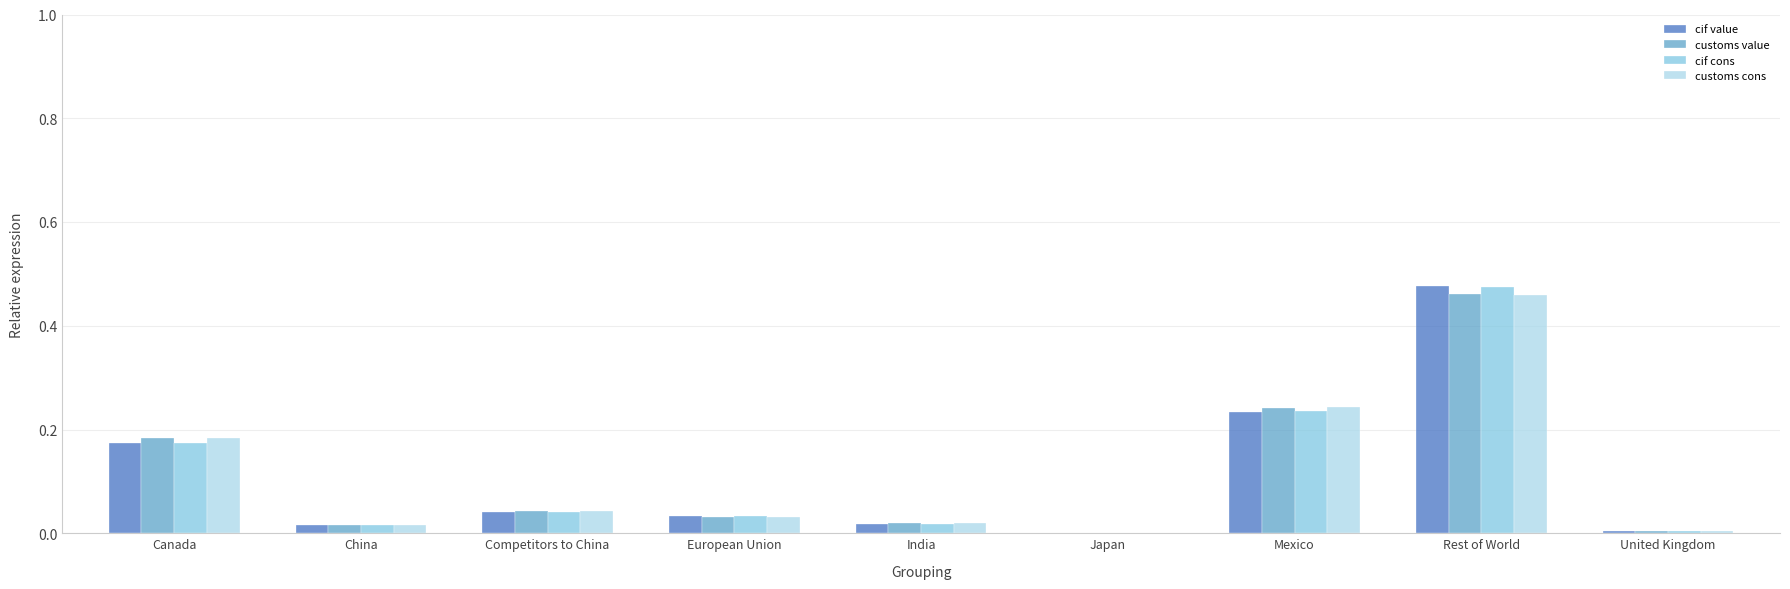

Which series changed the most between Competitors to China and Mexico?

customs cons